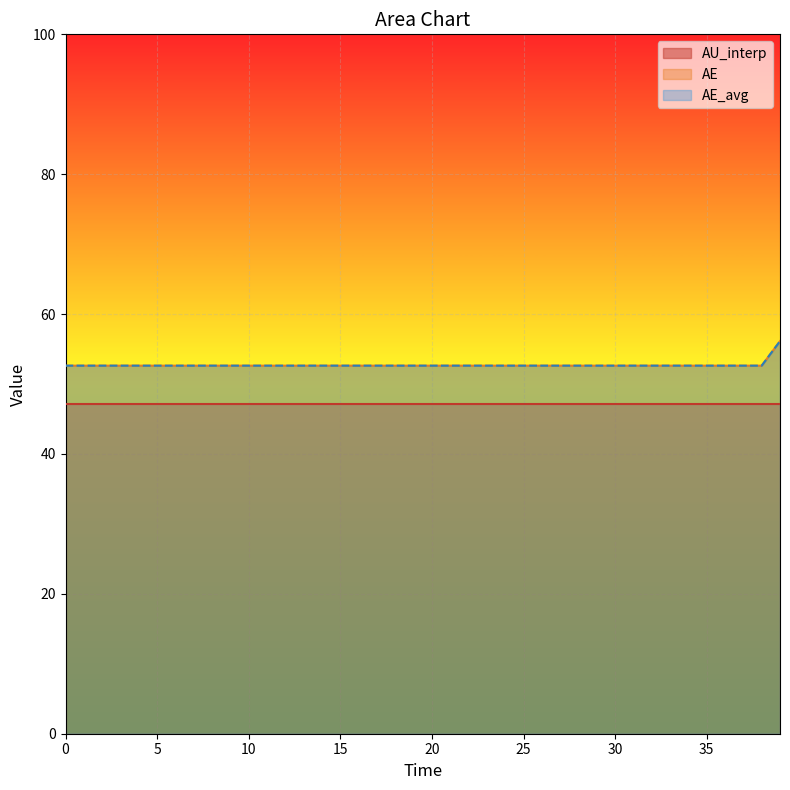

Which label corresponds to the largest value in the chart?

39.0